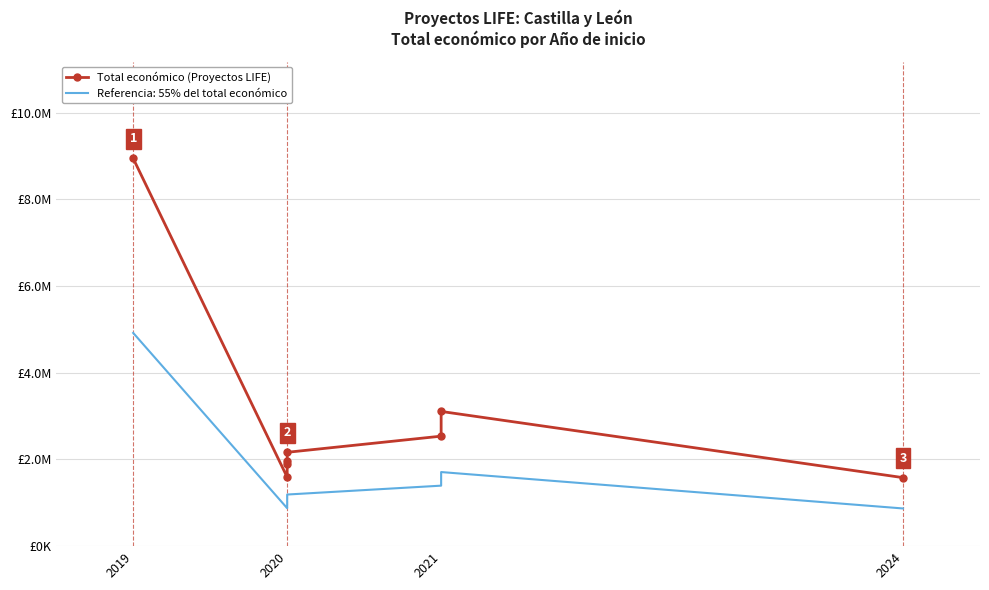

What is the value of the 4th point from the left?

1956015